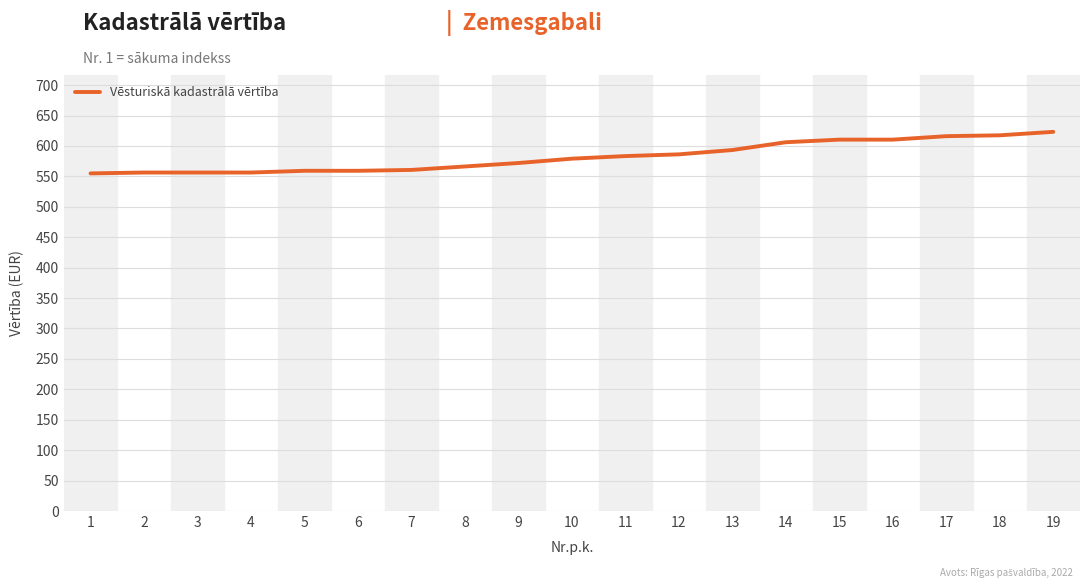

What is the difference between the maximum and minimum values?

68.3